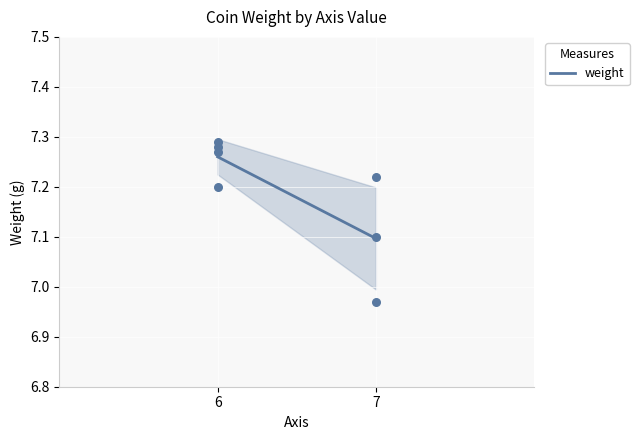

What is the range of X values (max minus min)?

1.0